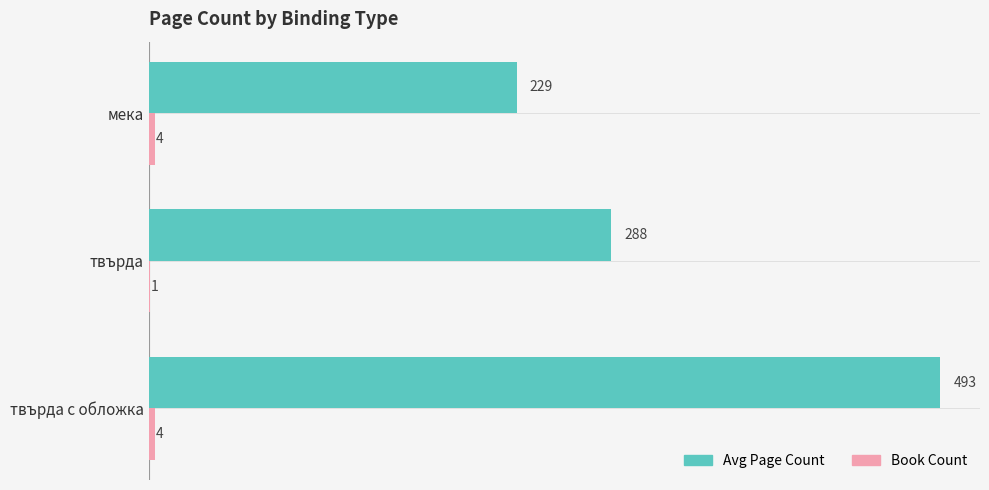

What is the sum of the Avg Page Count values at мека and твърда?

517